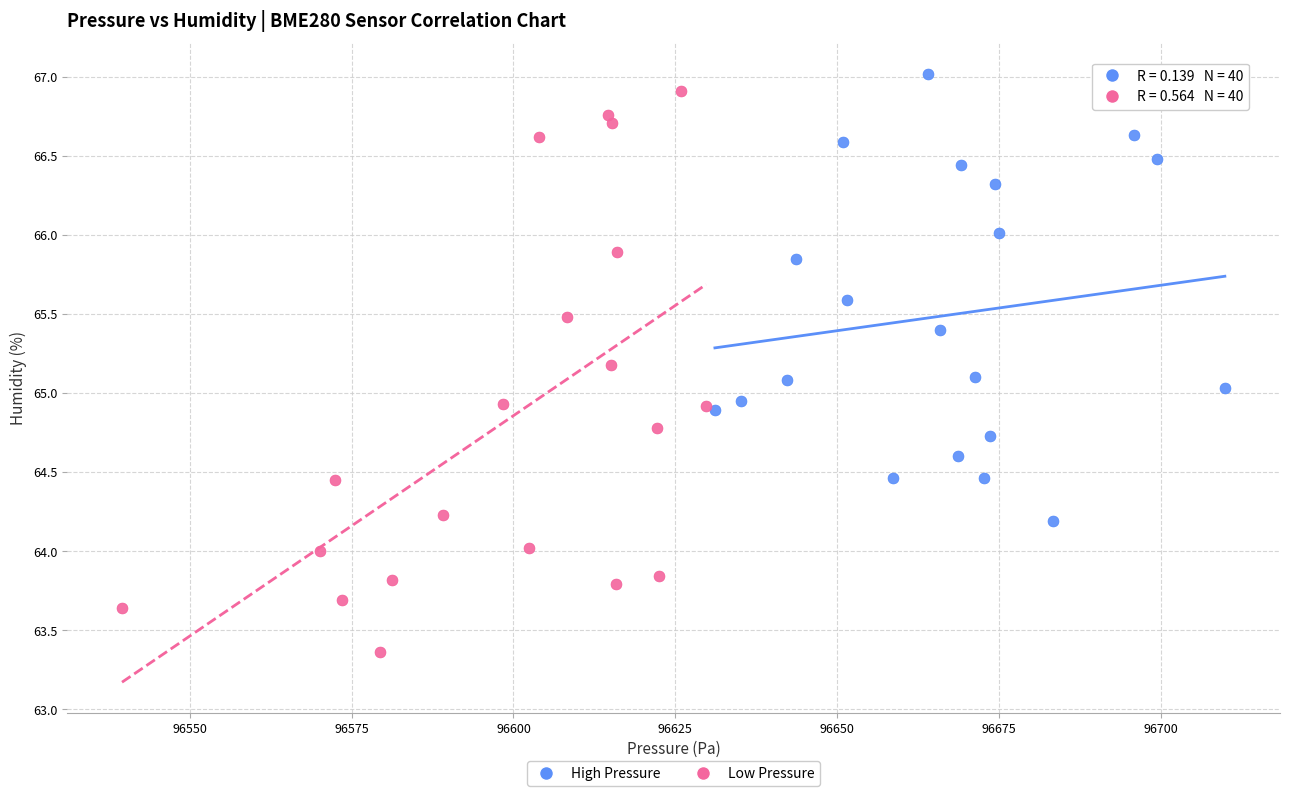

Which series has the largest Y range (max minus min)?

Low Pressure